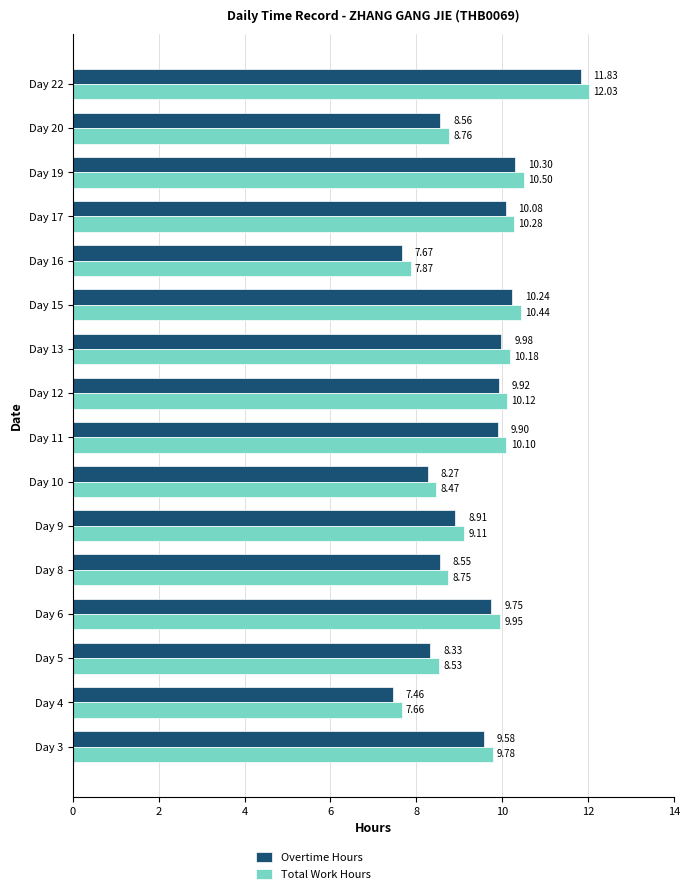

Rank the categories by Overtime Hours value from lowest to highest.

Day 4, Day 16, Day 10, Day 5, Day 8, Day 20, Day 9, Day 3, Day 6, Day 11, Day 12, Day 13, Day 17, Day 15, Day 19, Day 22